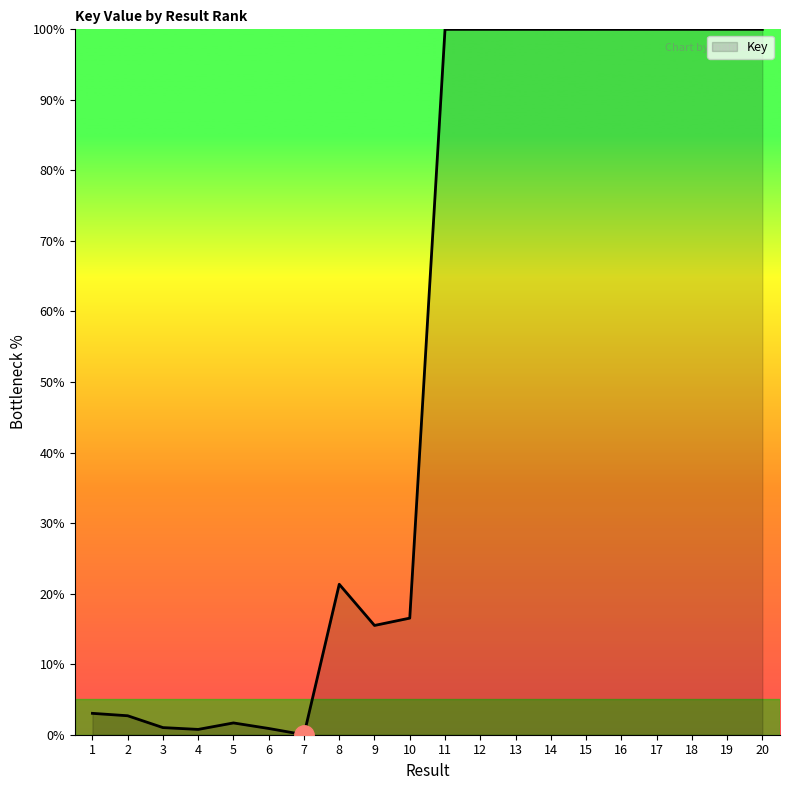

What is the average value?

53.2